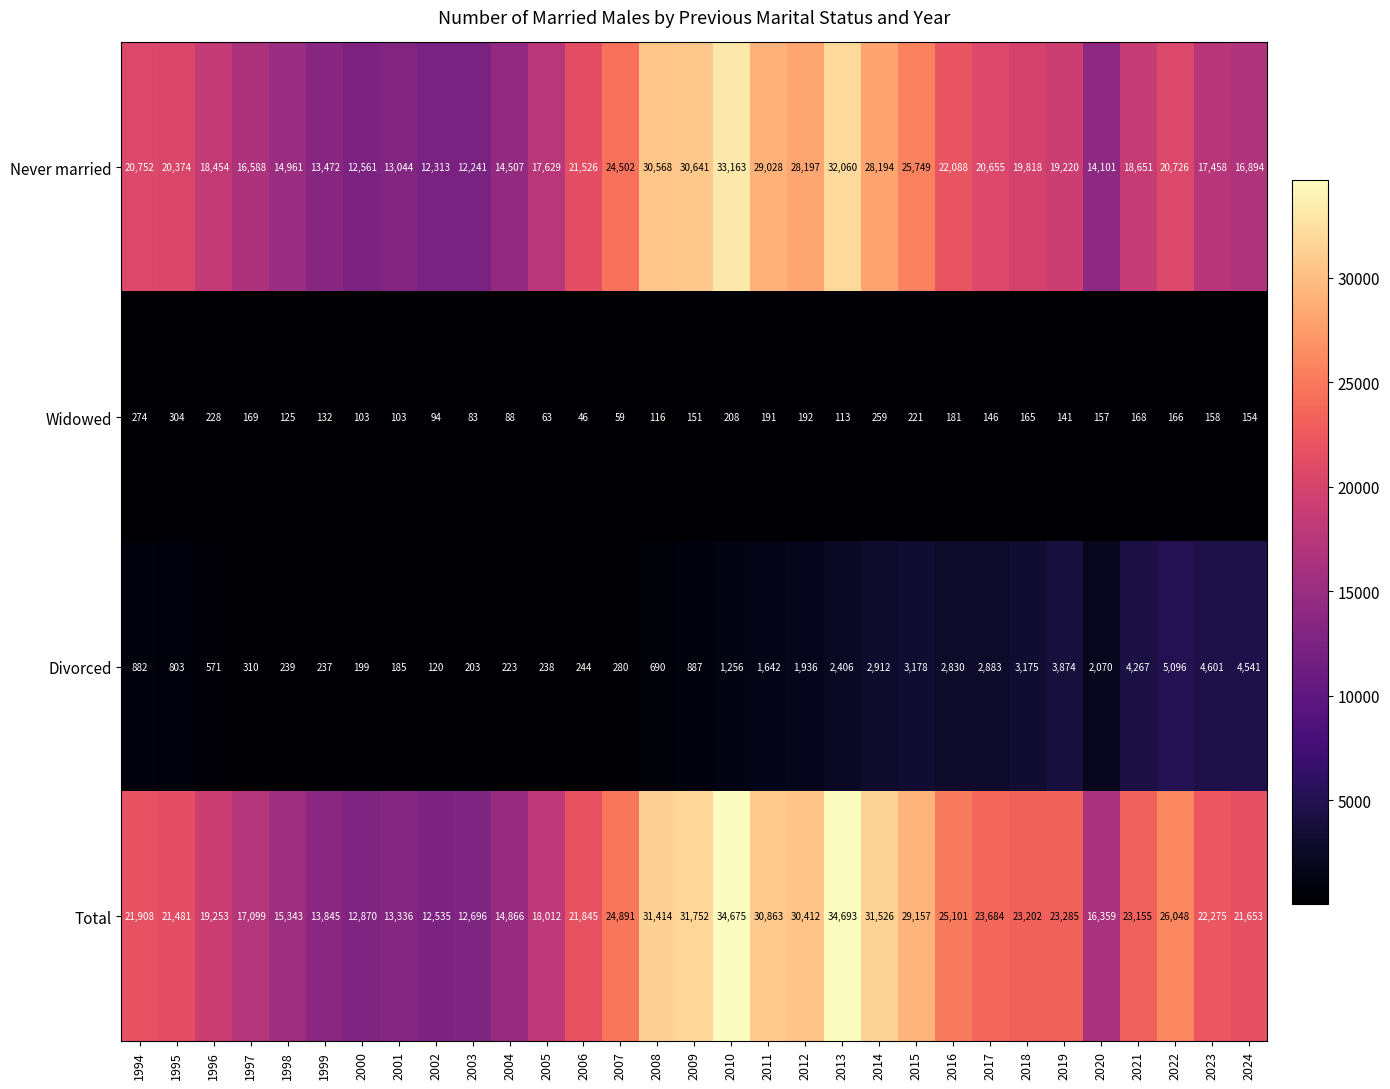

List the series in order of their peak value, highest first.

Total, Never married, Divorced, Widowed